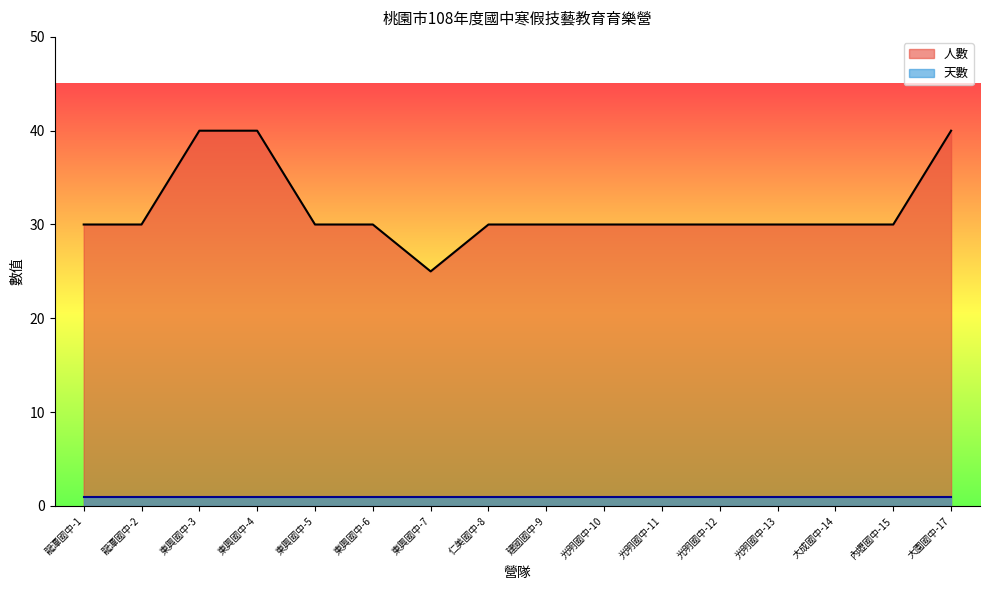

Does the chart display data point markers on the line(s)?

No